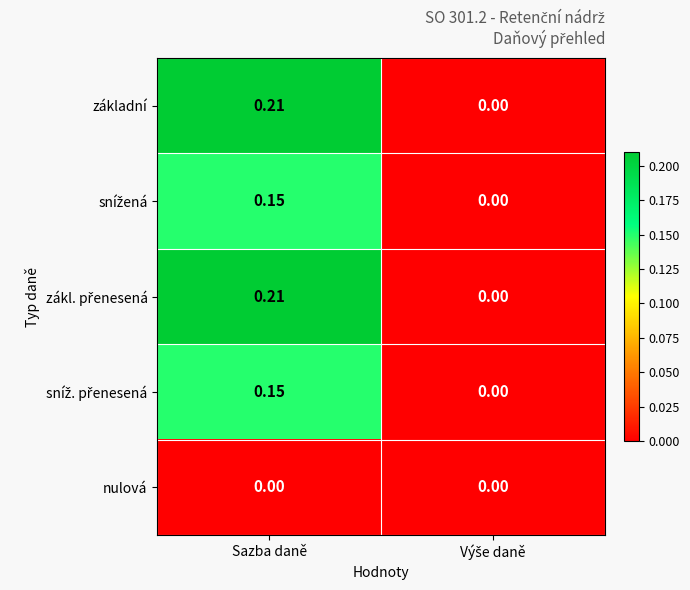

At which category is the sum across all series the highest?

Sazba daně